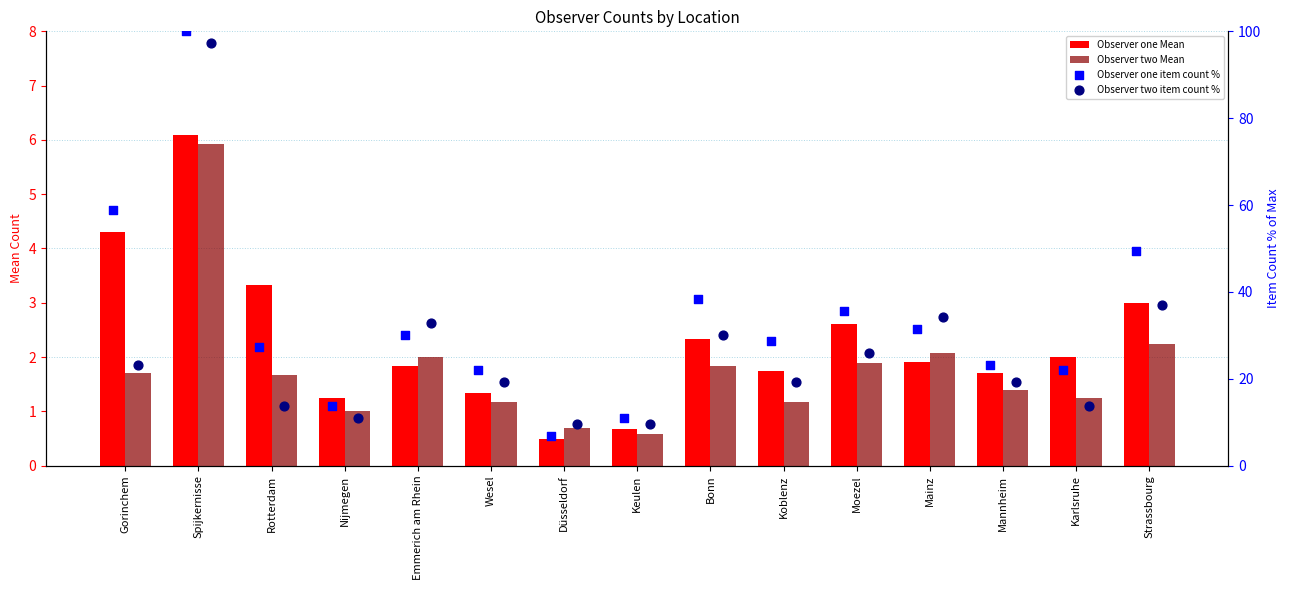

Which series reaches the maximum Y coordinate?

Observer one item count %